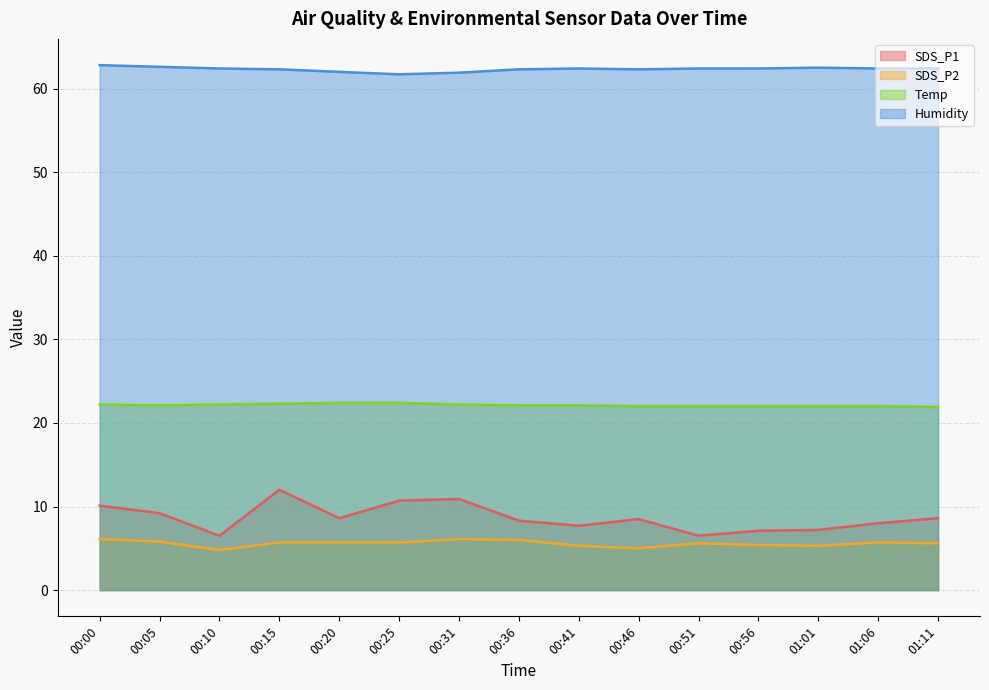

At which label does SDS_P1 reach its minimum?

00:10